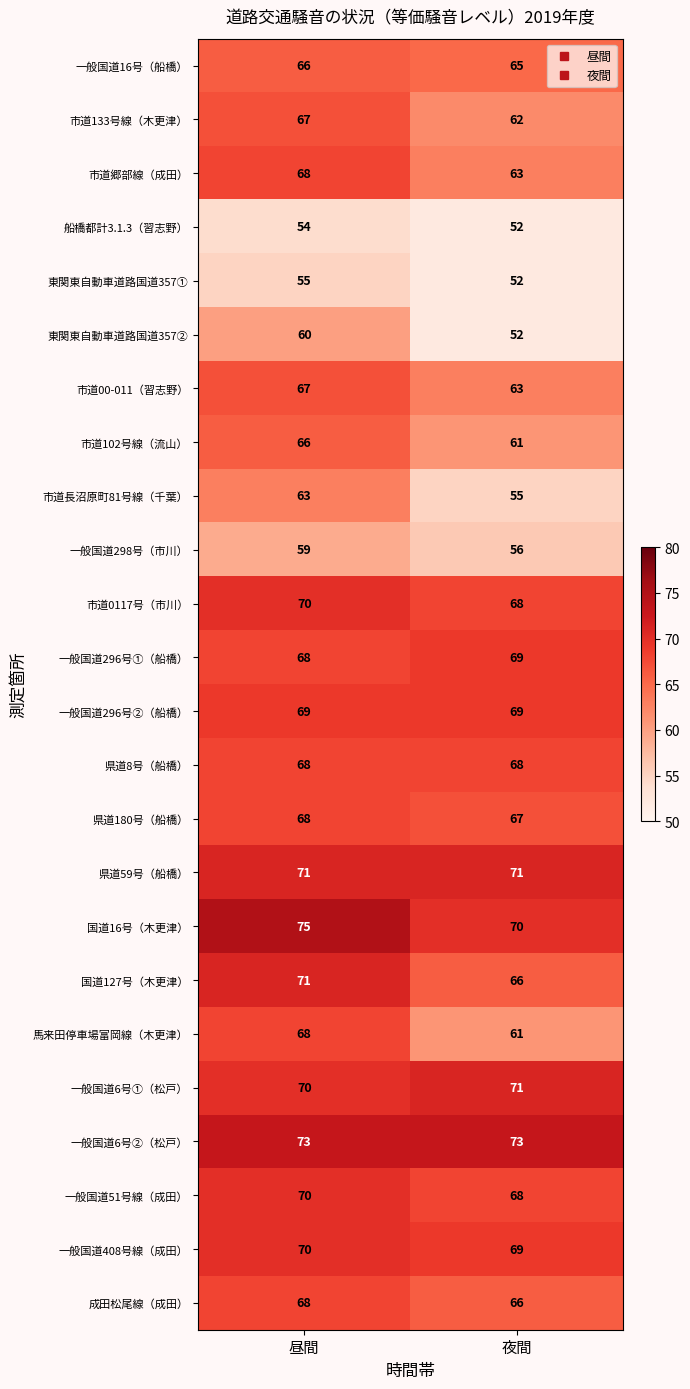

Rank the categories by 一般国道16号（船橋） value from highest to lowest.

昼間, 夜間